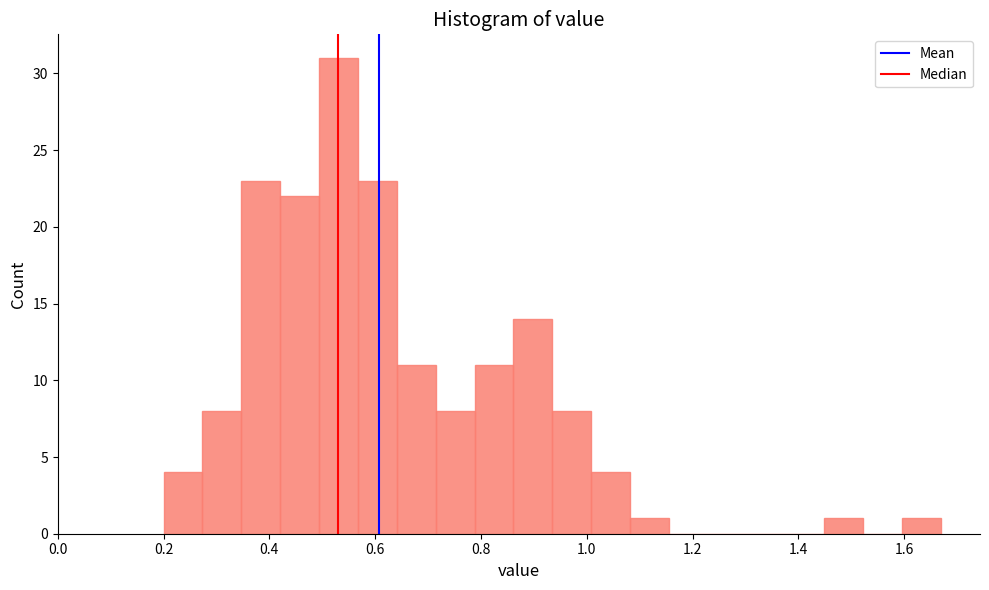

Read against the x-axis, roughly where is the centre of the tallest bar?

0.54